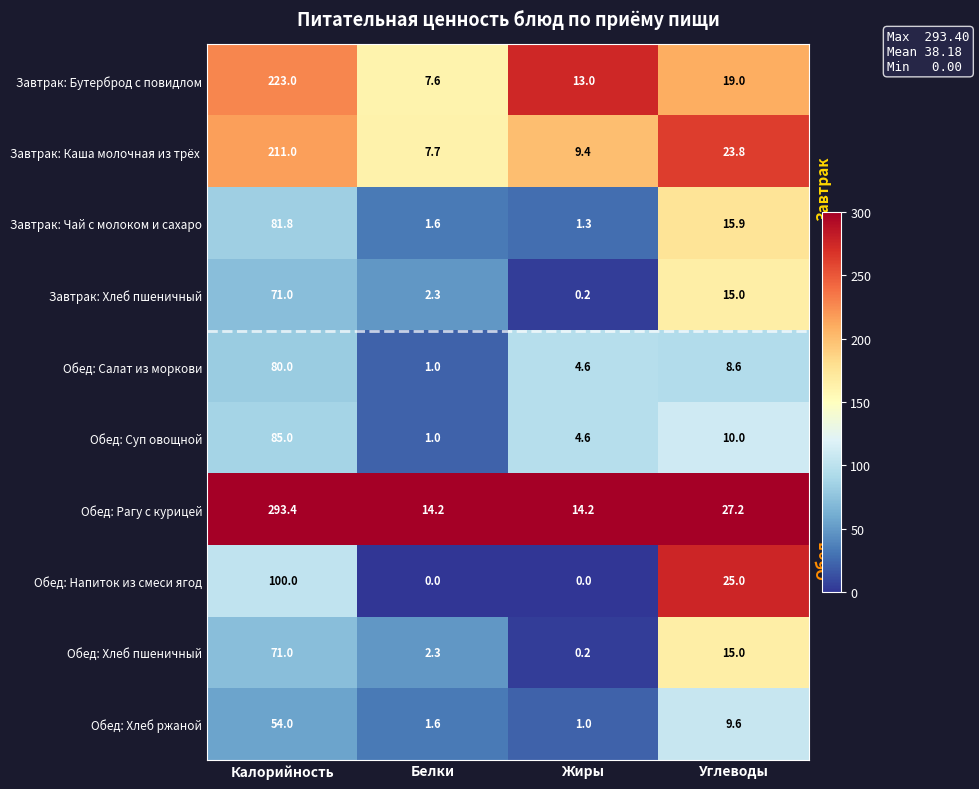

Where is Обед: Хлеб ржаной nearest to the value 27?

Углеводы